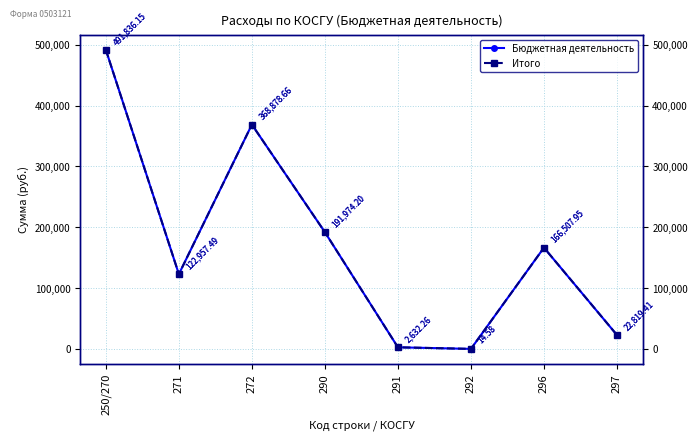

Which has a higher value, 291 or 290?

290